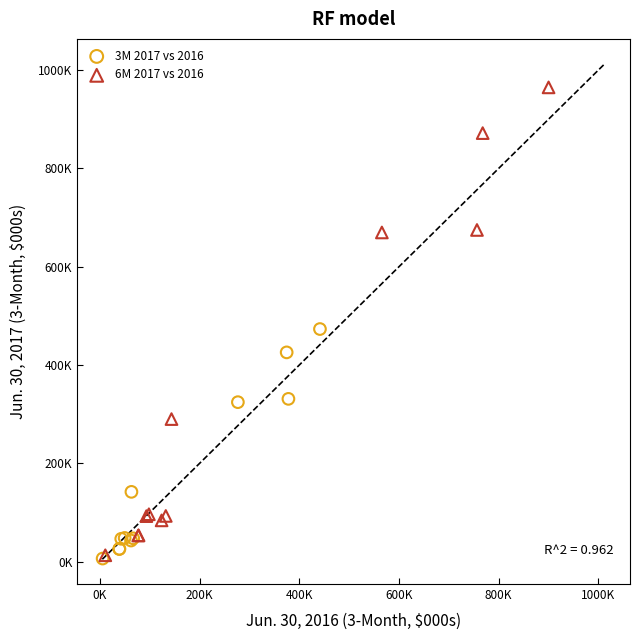

Which series has the widest spread of Y values?

6M 2017 vs 2016